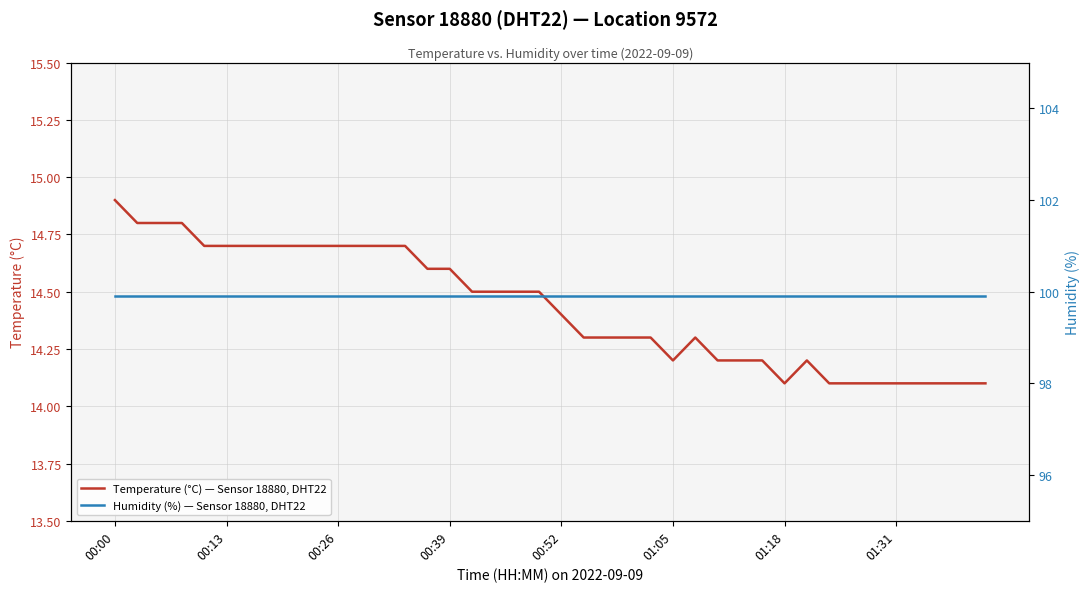

What is the maximum value for Temperature (°C) — Sensor 18880, DHT22?

14.9